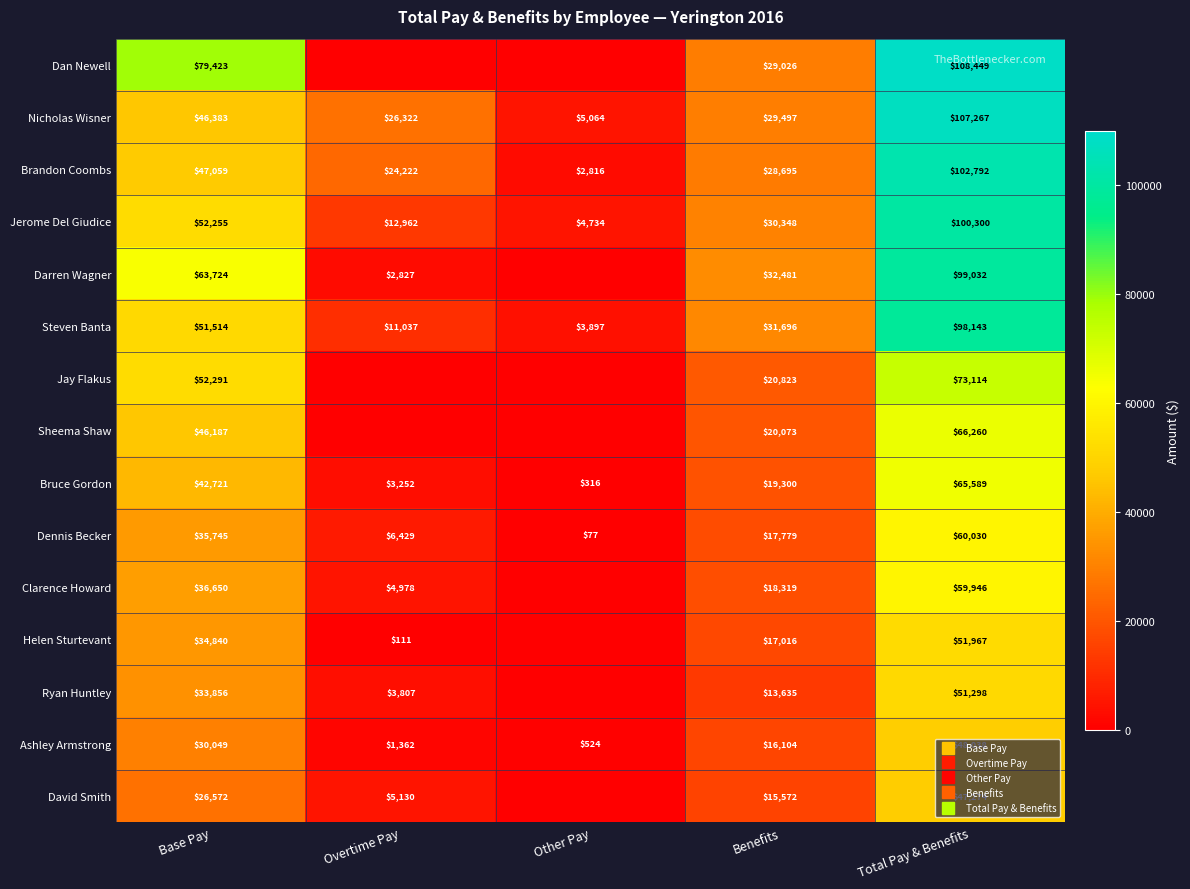

At Benefits, list the series in order from largest to smallest.

Darren Wagner, Steven Banta, Jerome Del Giudice, Nicholas Wisner, Dan Newell, Brandon Coombs, Jay Flakus, Sheema Shaw, Bruce Gordon, Clarence Howard, Dennis Becker, Helen Sturtevant, Ashley Armstrong, David Smith, Ryan Huntley